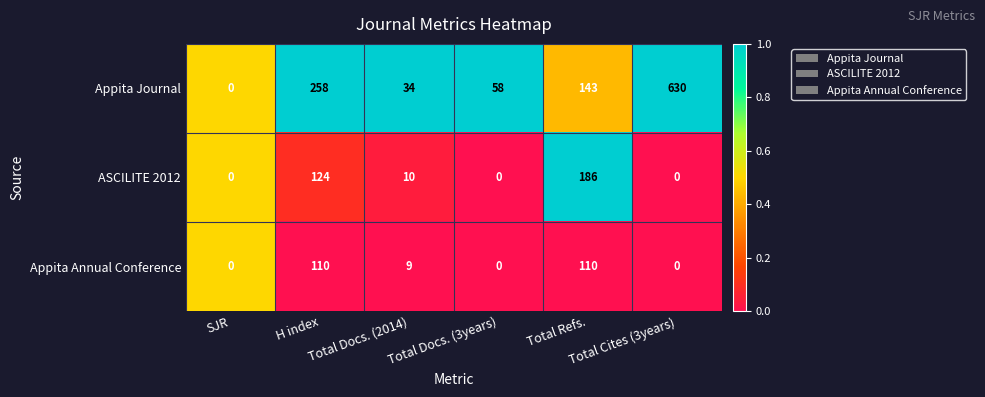

Which series changed the most between H index and Total Refs.?

Appita Journal